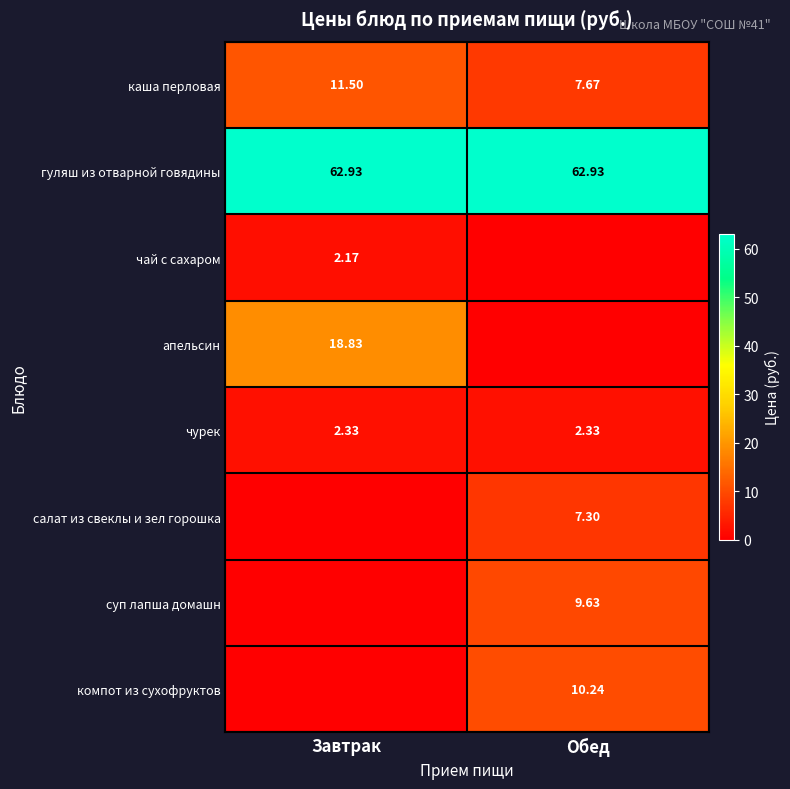

List the labels in order of каша перловая value, largest first.

Завтрак, Обед